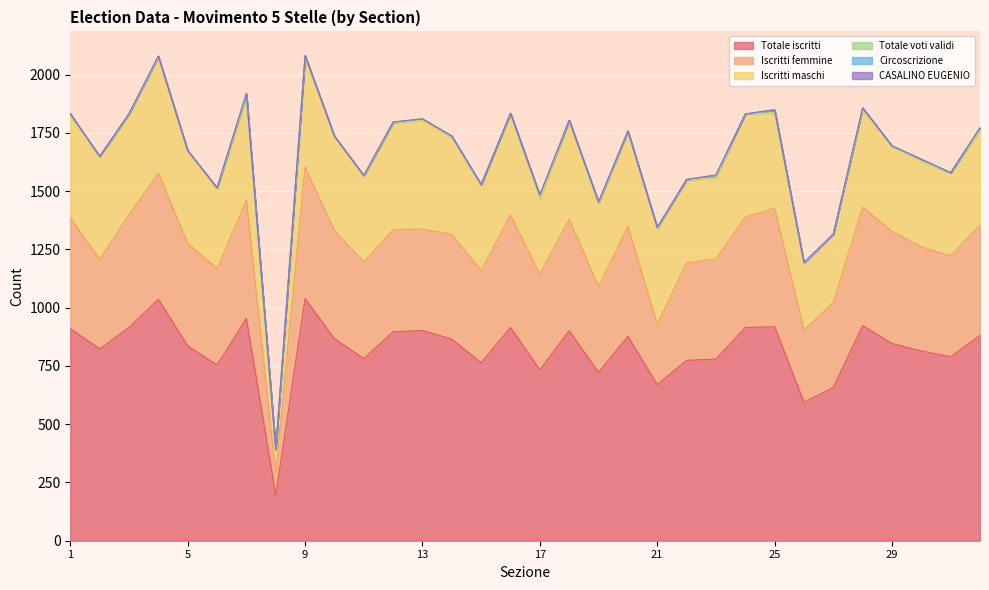

The value of Totale iscritti at 29 is 846. True or false?

True